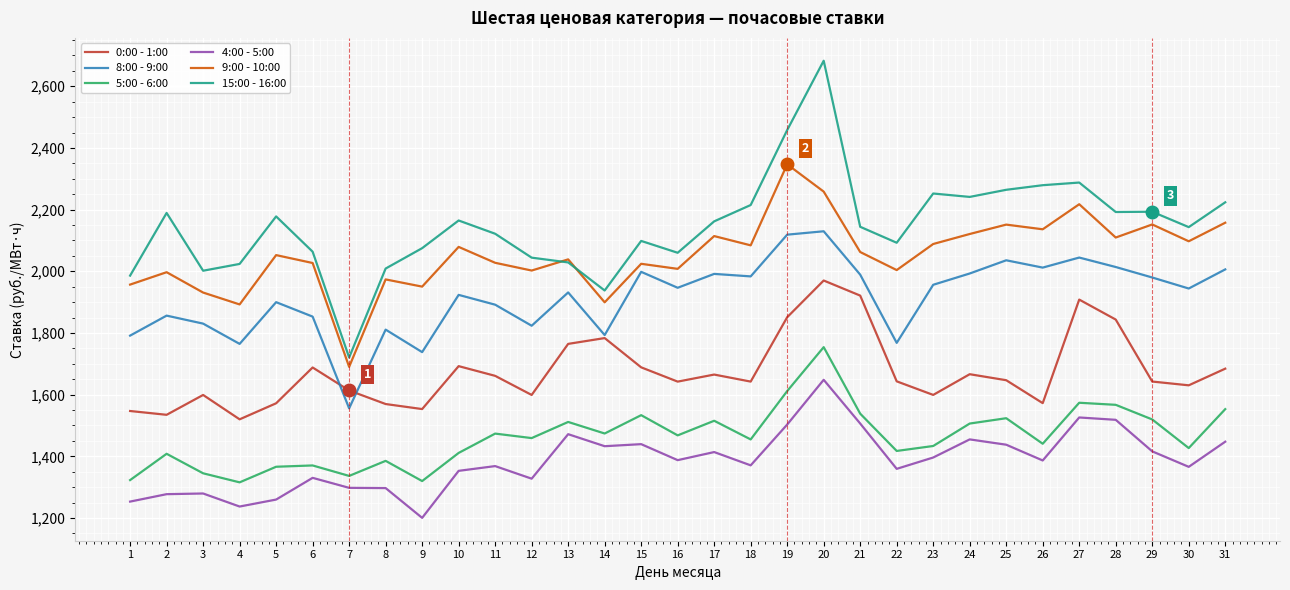

Is this an area chart (filled region under the line)?

No